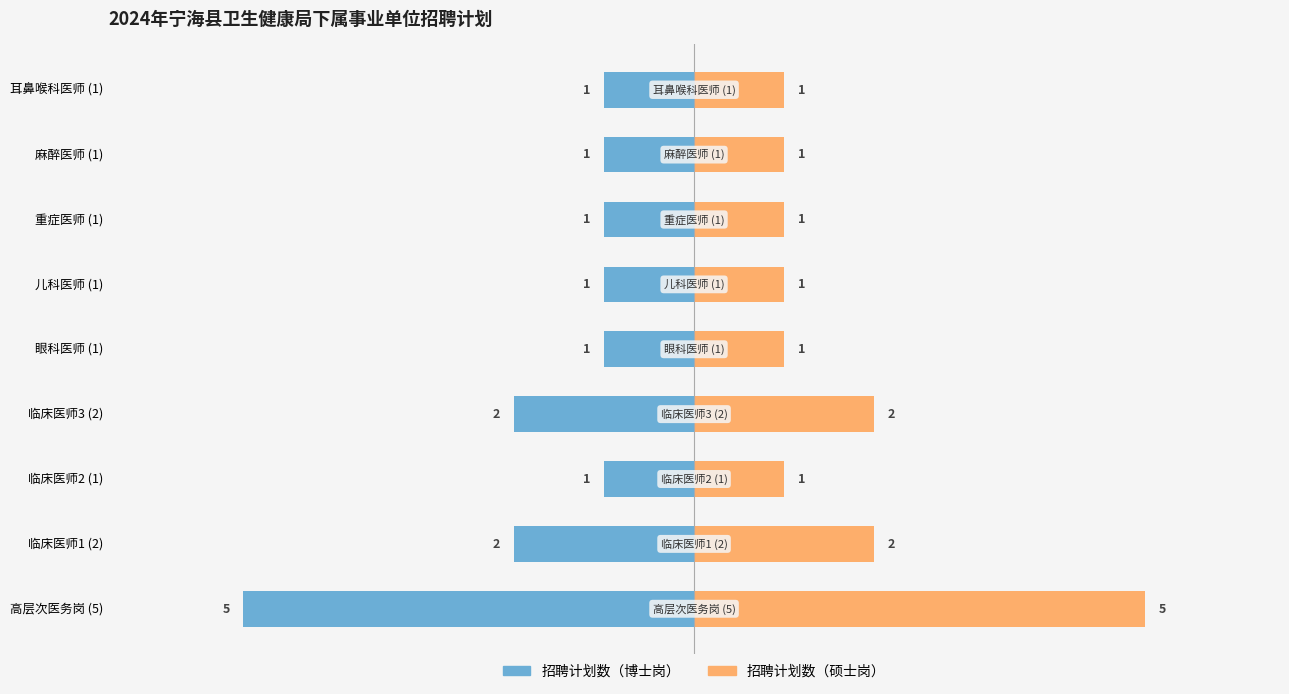

How many bars are there in total?

18